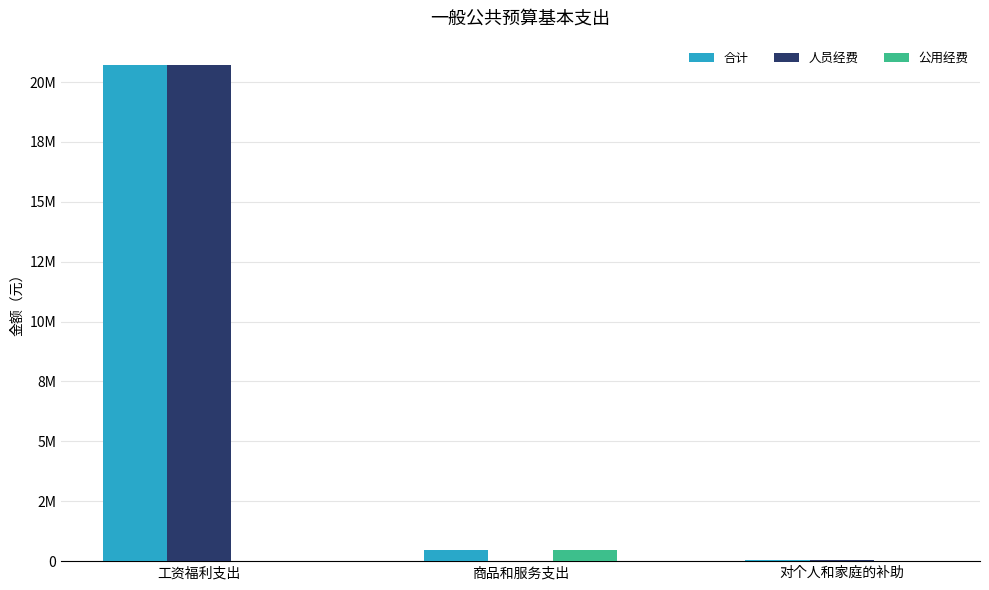

At which category is the sum across all series the highest?

工资福利支出